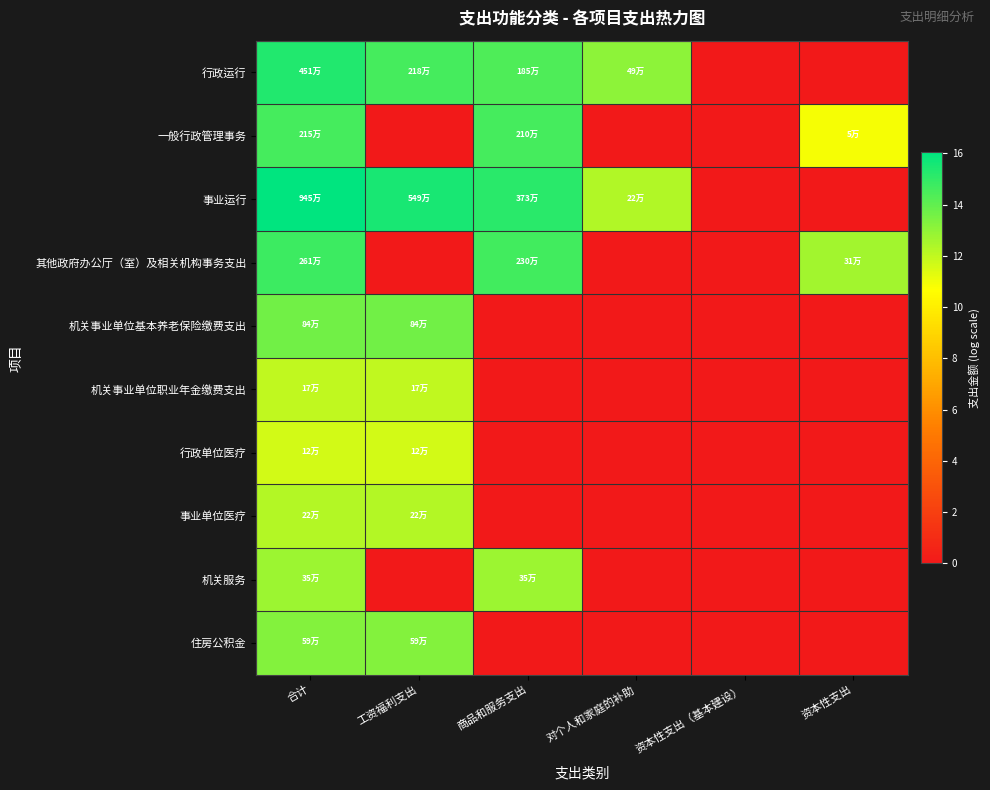

Between 工资福利支出 and 资本性支出, which is larger?

工资福利支出